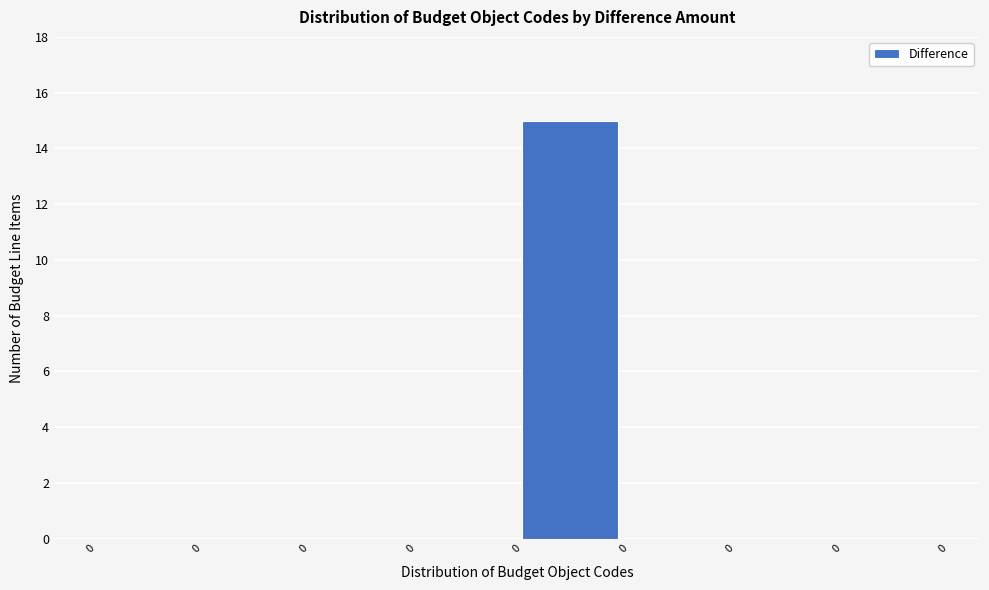

How many categories are shown in the chart?

8